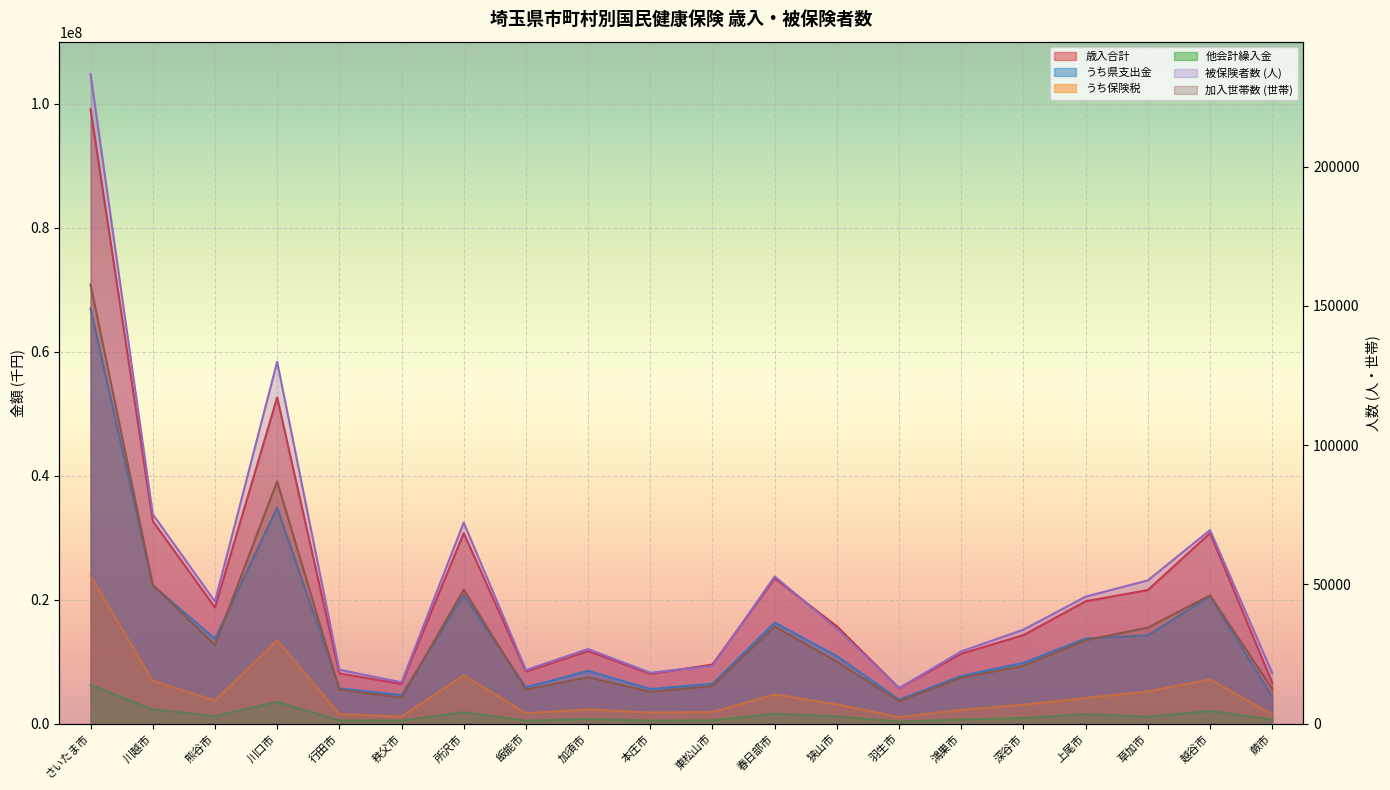

Rank the series by their maximum value, from lowest to highest.

加入世帯数 (世帯), 被保険者数 (人), 他会計繰入金, うち保険税, うち県支出金, 歳入合計